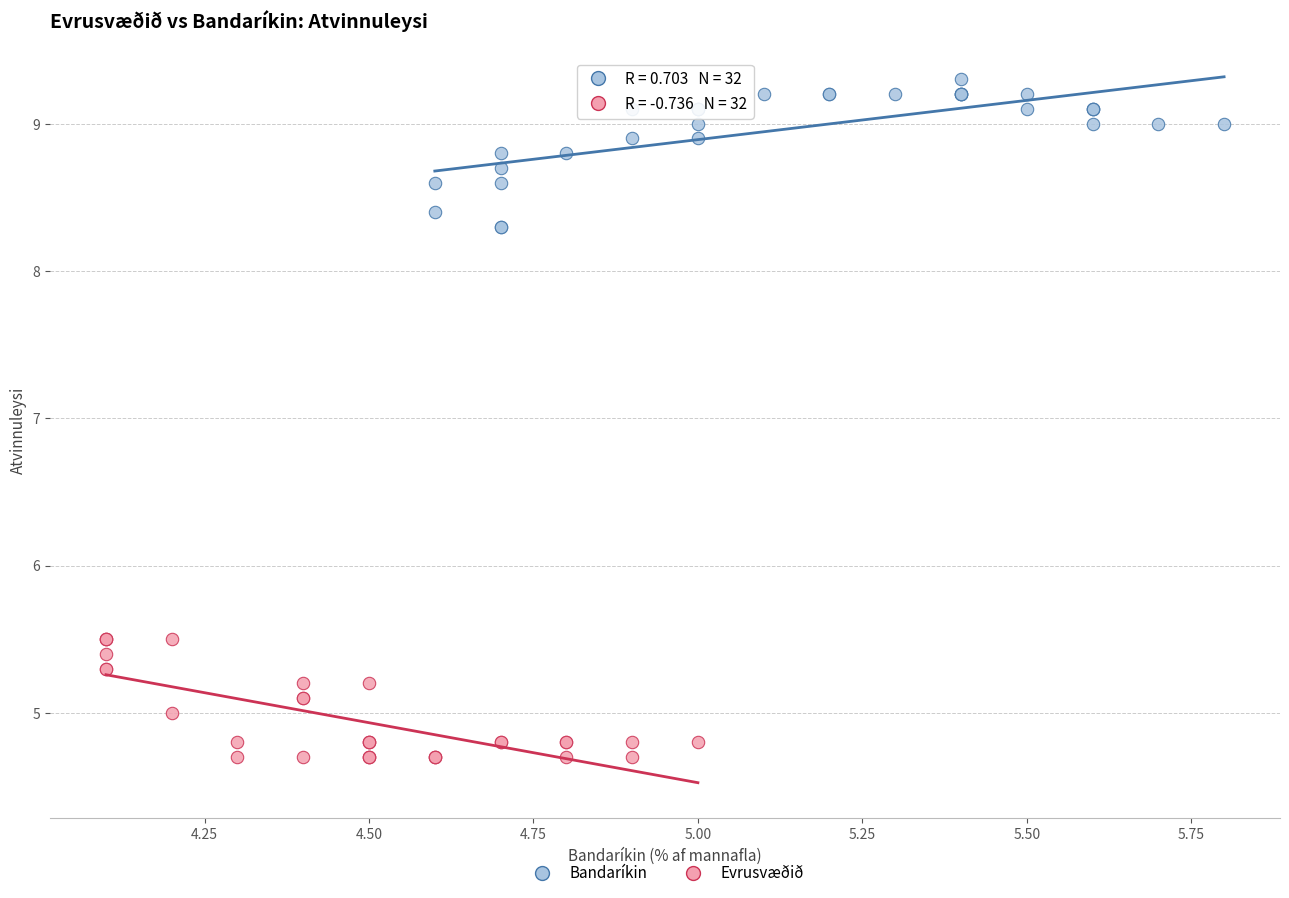

Which series contains the highest Y value?

Bandaríkin